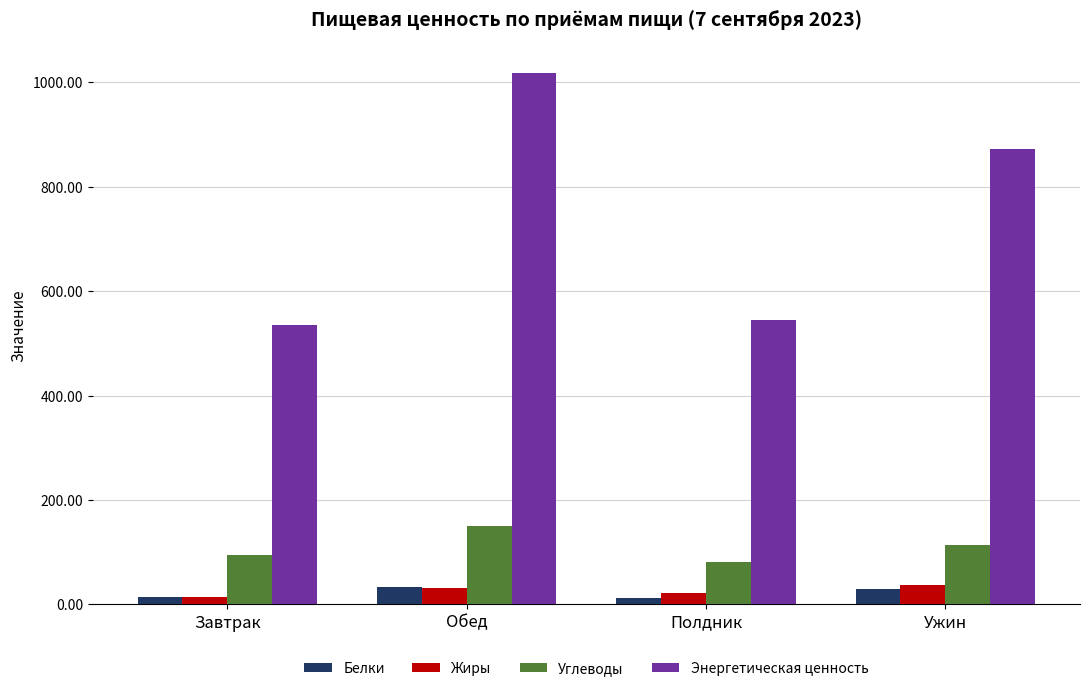

What is the label of the 1st bar from the right?

Ужин